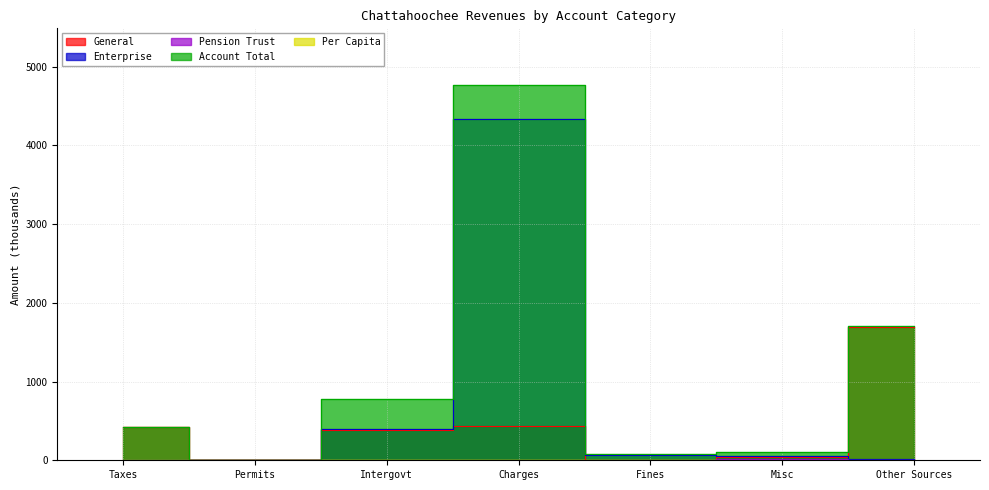

At Taxes, list the series in order from largest to smallest.

General, Account Total, Per Capita, Enterprise, Pension Trust